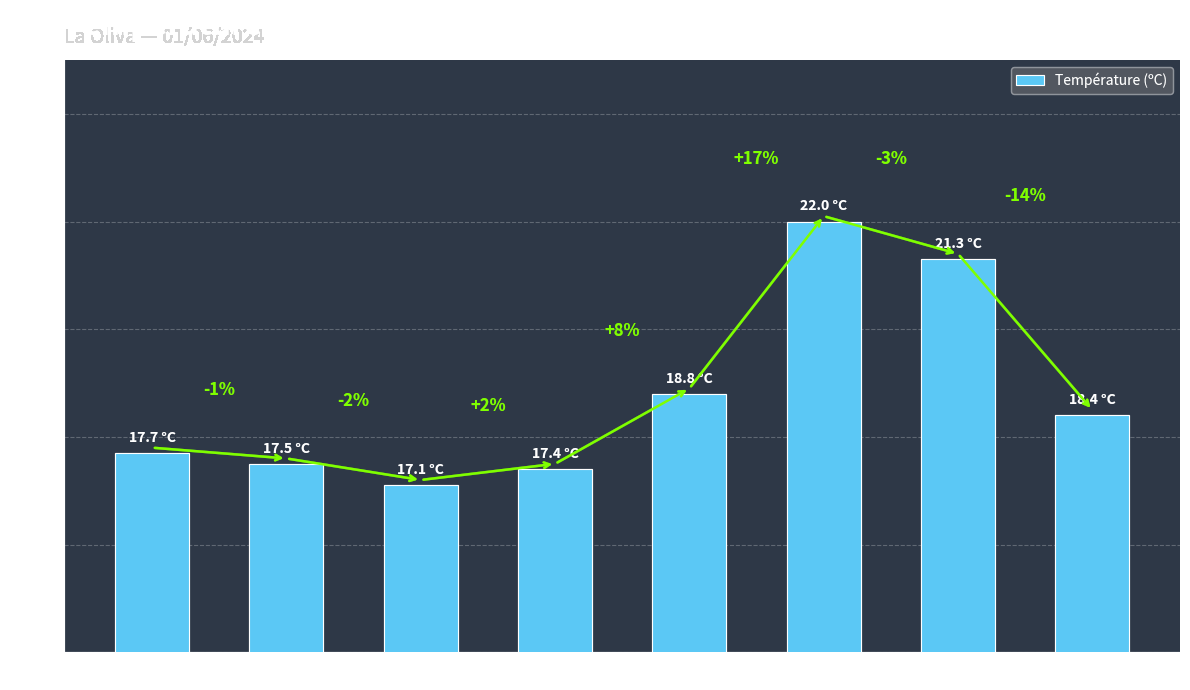

Where does the data first go above 18?

12:00